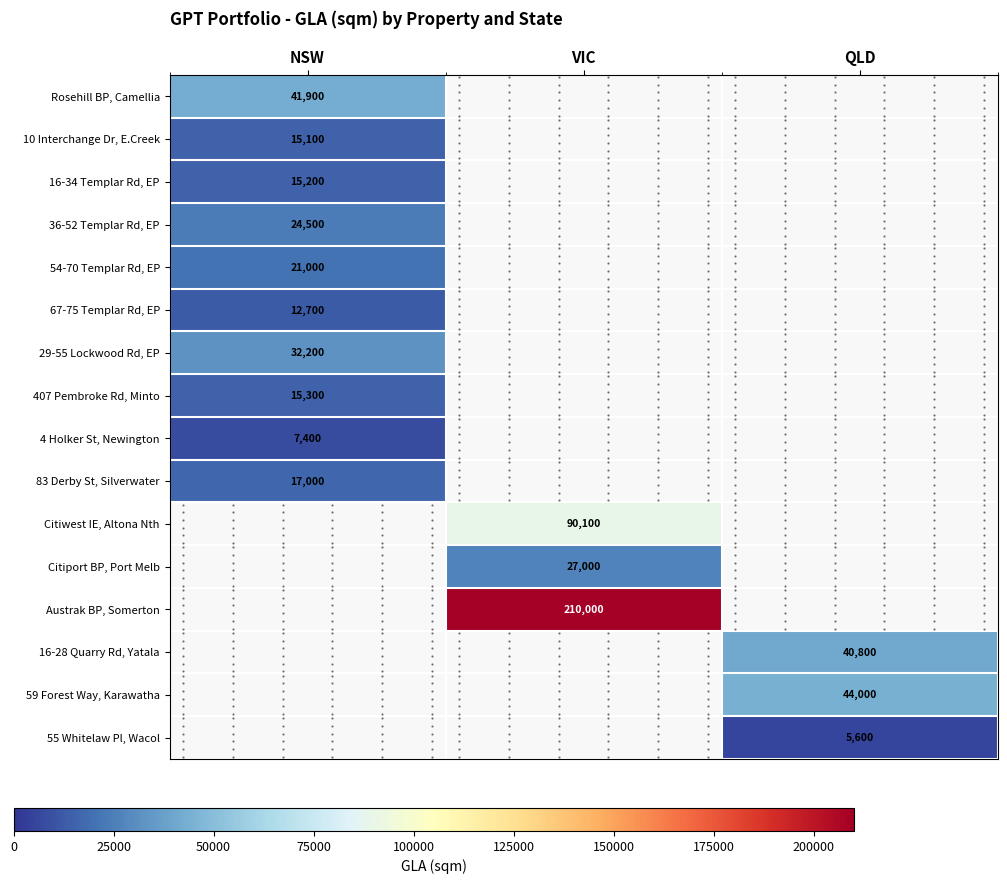

How many categories are shown in the chart?

3